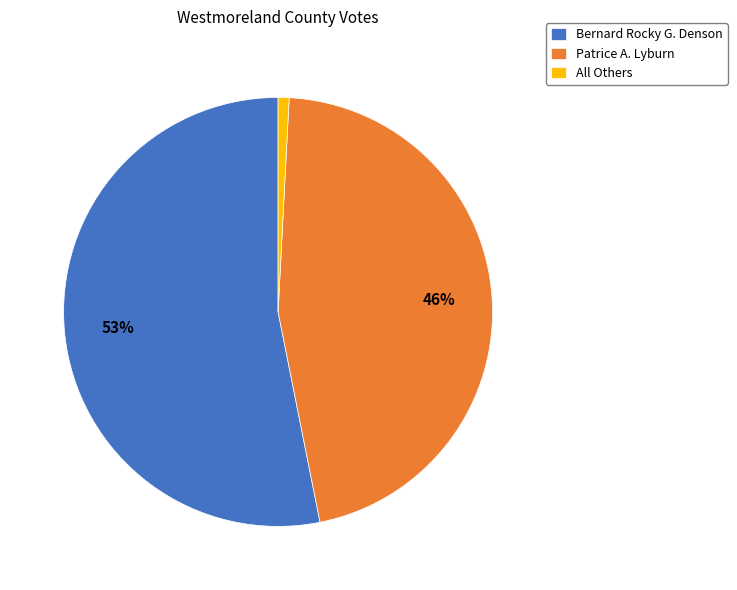

To the nearest percent, what is the average slice percentage?

33%